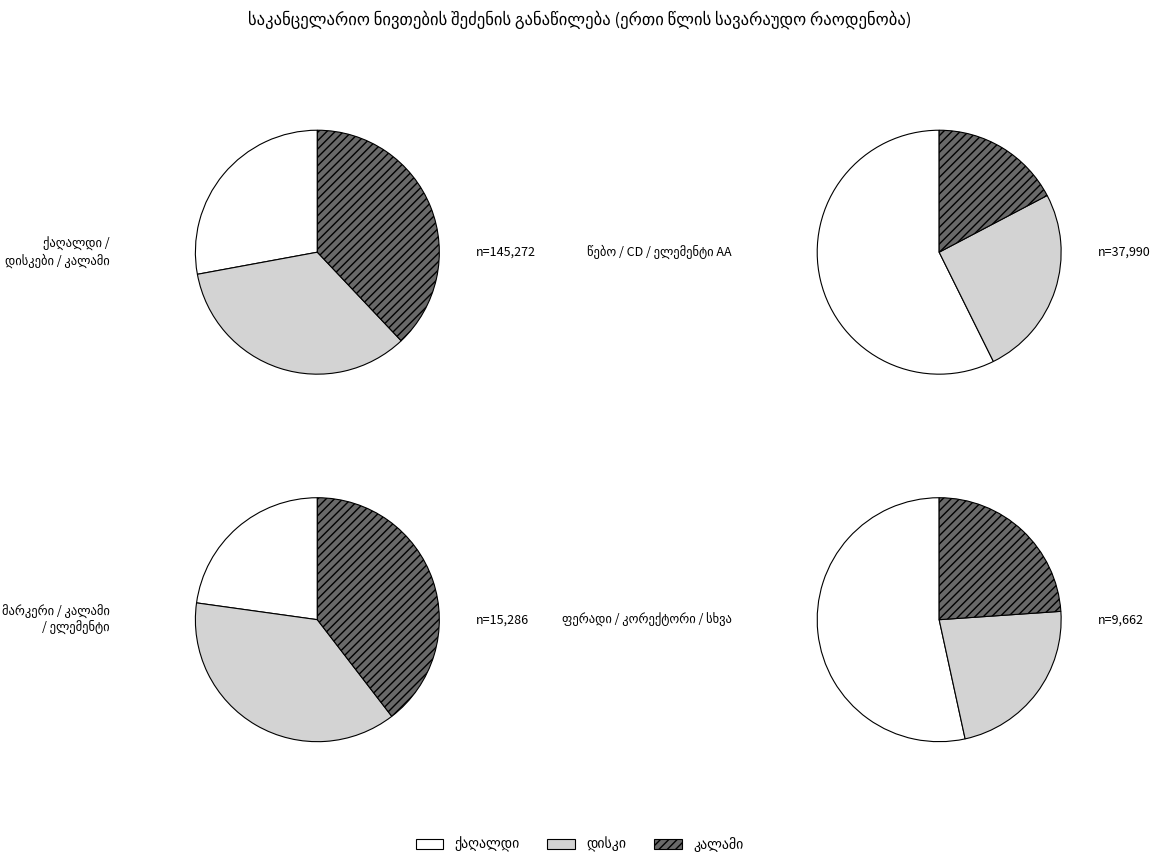

The დაფის მარკერი slice represents 15% of the pie. True or false?

False